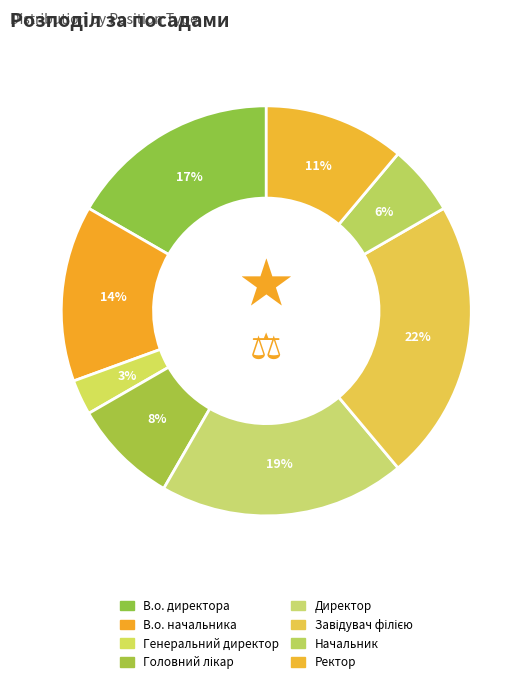

Count the number of slices in the pie.

8